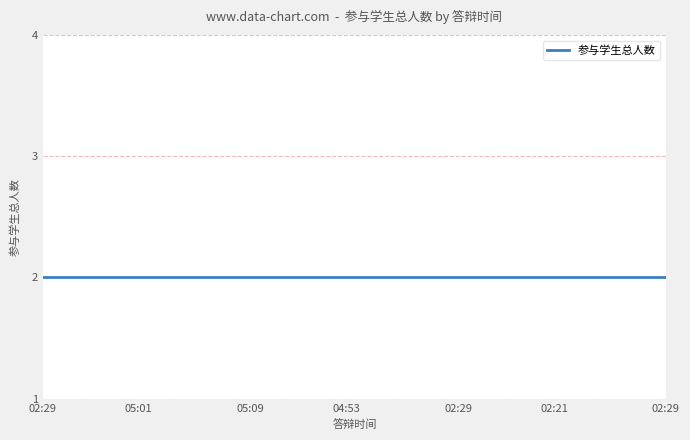

Is it true that the value at 04:37 is 4?

False